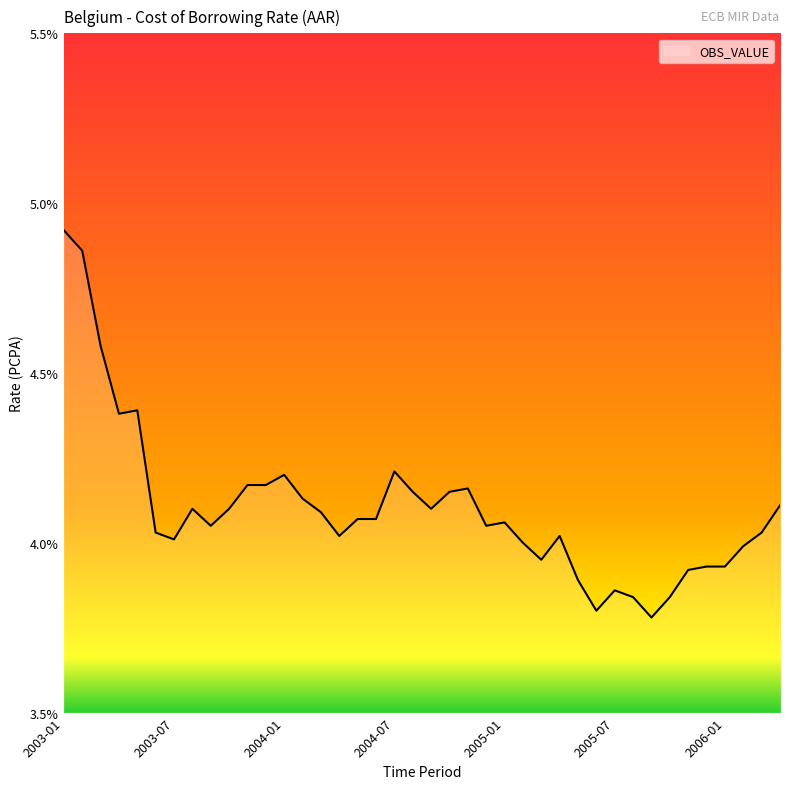

What is the difference between the maximum and minimum values?

1.1